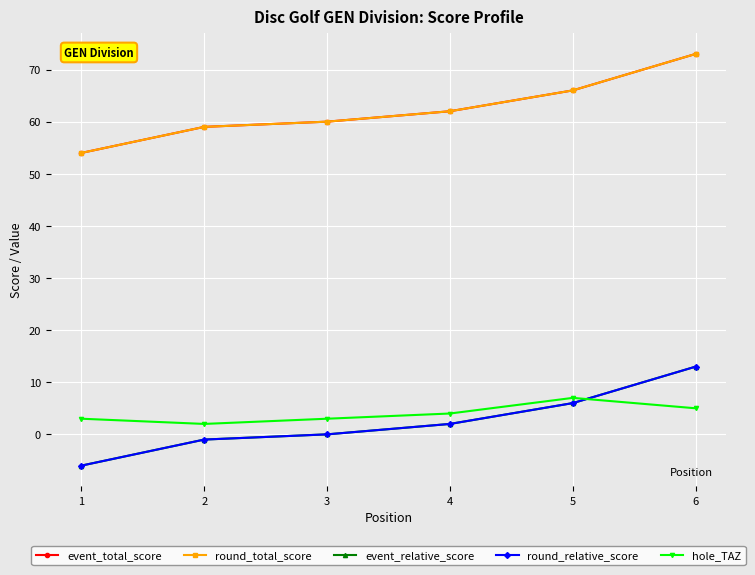

What is the greatest value displayed?

73